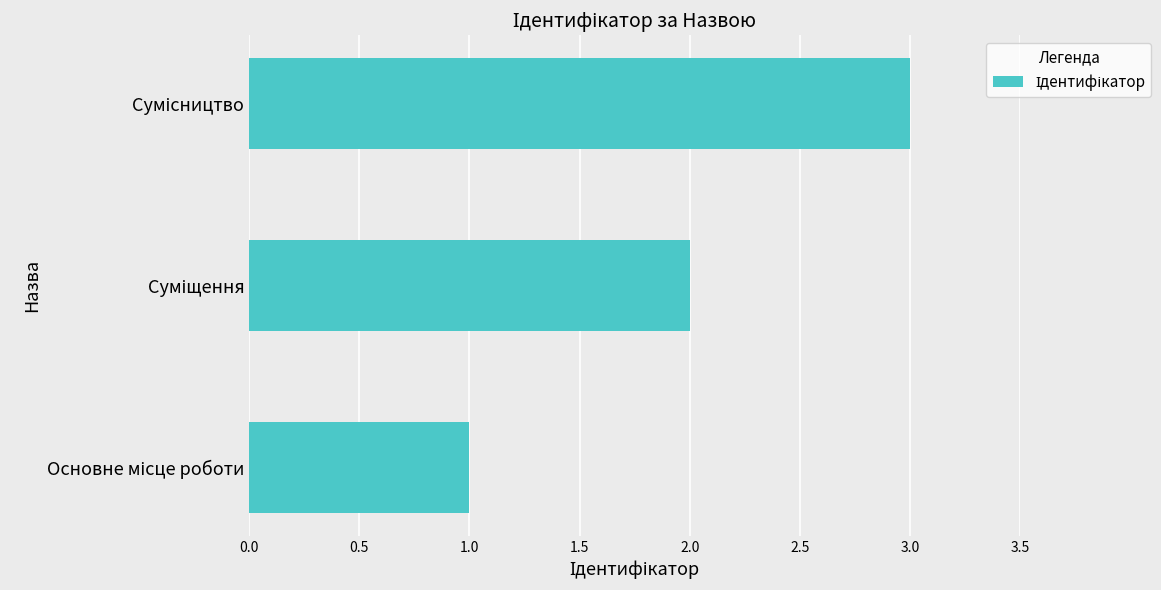

What is the greatest value displayed?

3